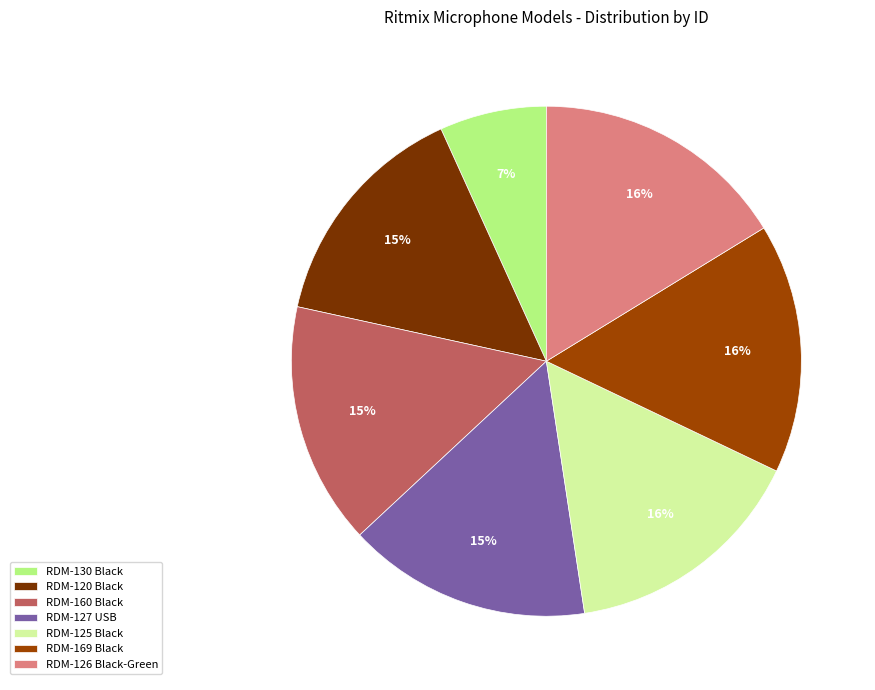

Do RDM-125 Black and RDM-126 Black-Green together represent more than half of the pie?

No